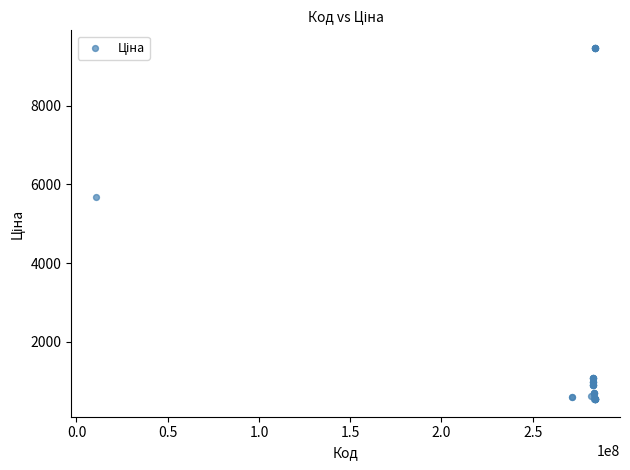

What Y value in the scatter plot is closest to 5005?

5673.8